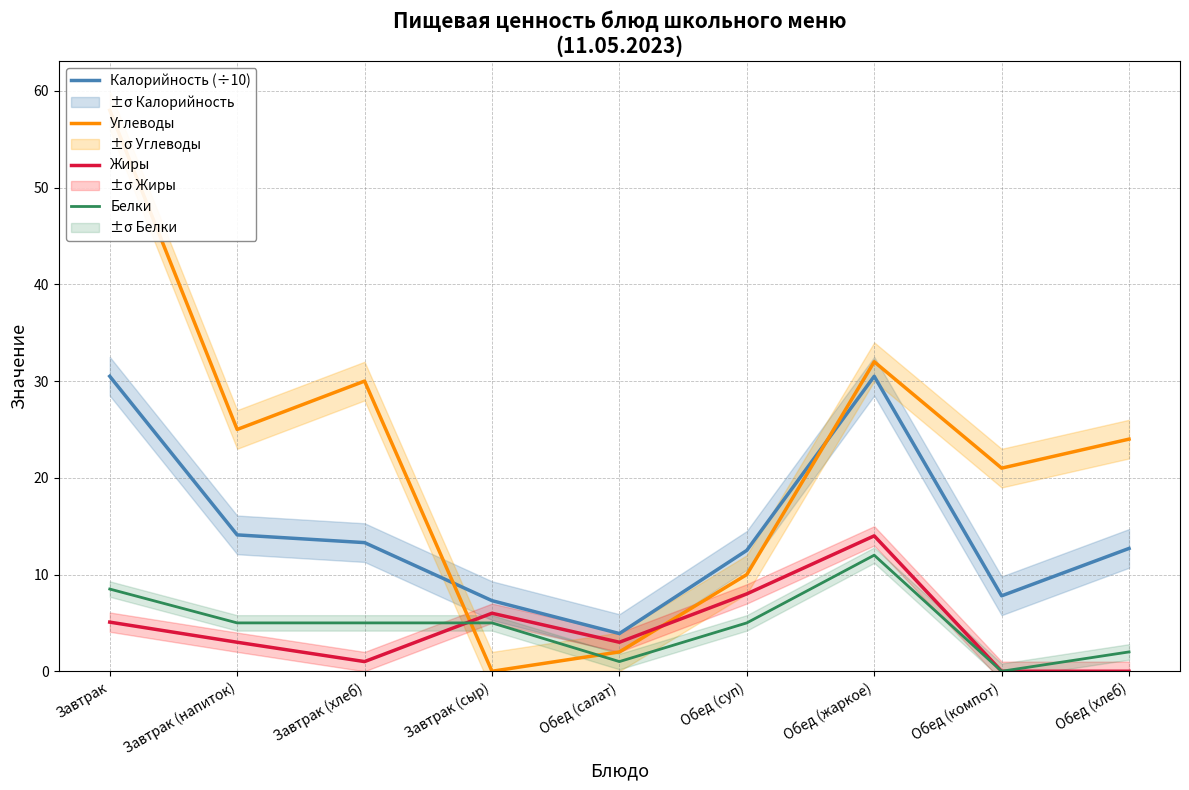

Reading left to right, transcribe all the data shown in this chart.

Калорийность (÷10): 30.5	14.1	13.3	7.3	3.9	12.5	30.5	7.8	12.7
Углеводы: 58.0	25.0	30.0	0.0	2.0	10.0	32.0	21.0	24.0
Жиры: 5.1	3.0	1.0	6.0	3.0	8.0	14.0	0.0	0.0
Белки: 8.5	5.0	5.0	5.0	1.0	5.0	12.0	0.0	2.0